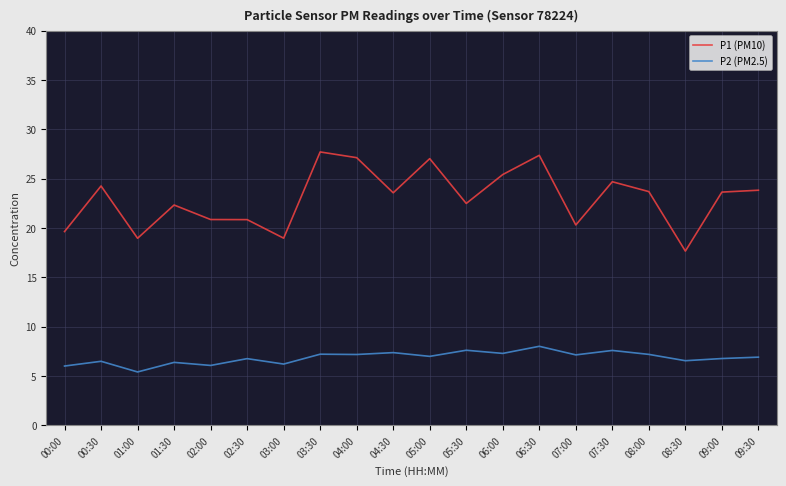

What is the approximate value of P2 (PM2.5) at 05:00?

7.0